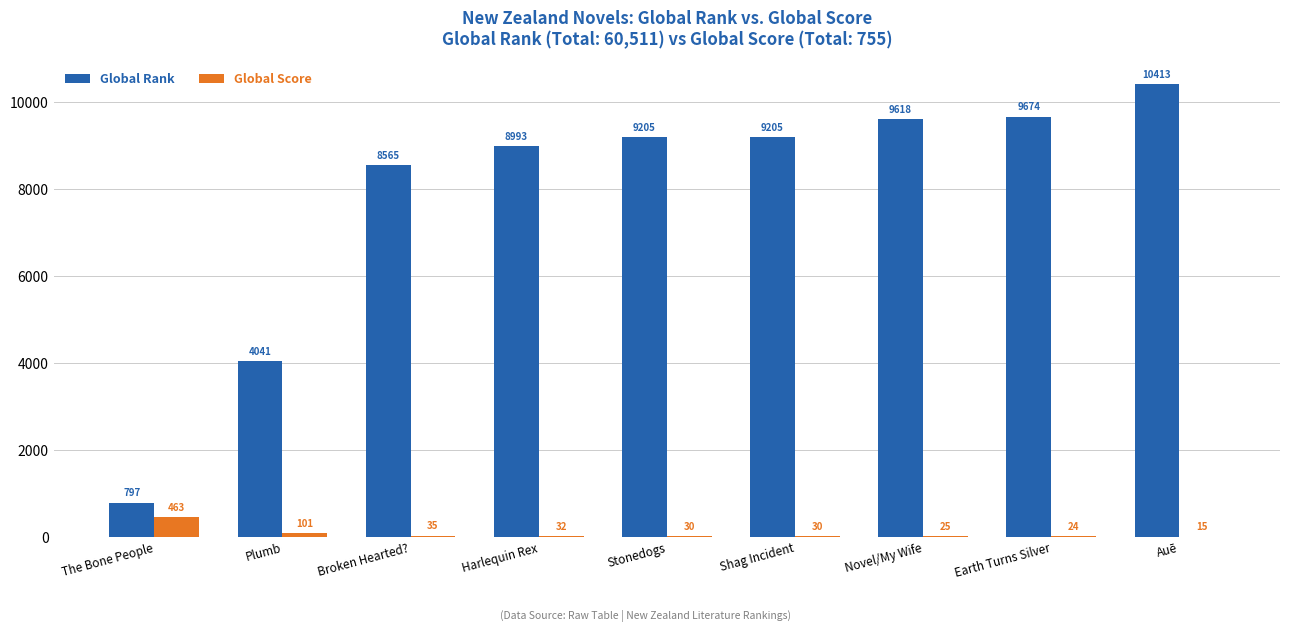

Which series has the widest spread of values?

Global Rank